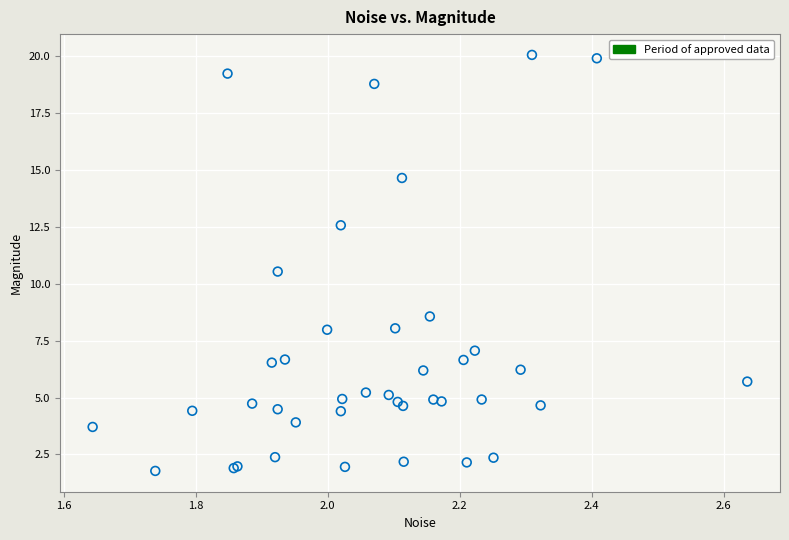

What Y value in the scatter plot is closest to 10?

10.5